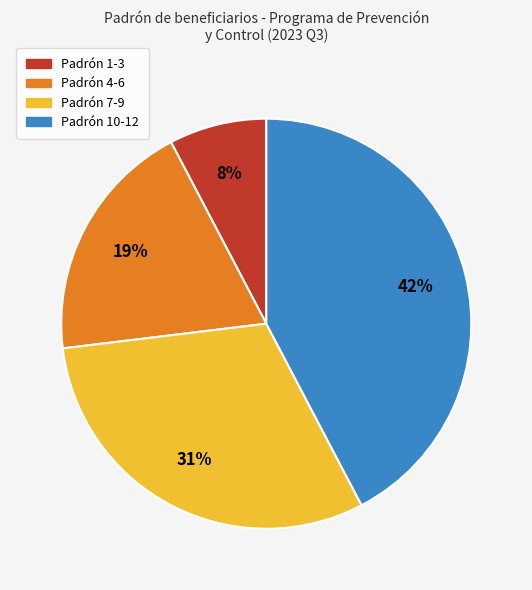

Which category has the smallest portion of the pie?

Padrón 1-3